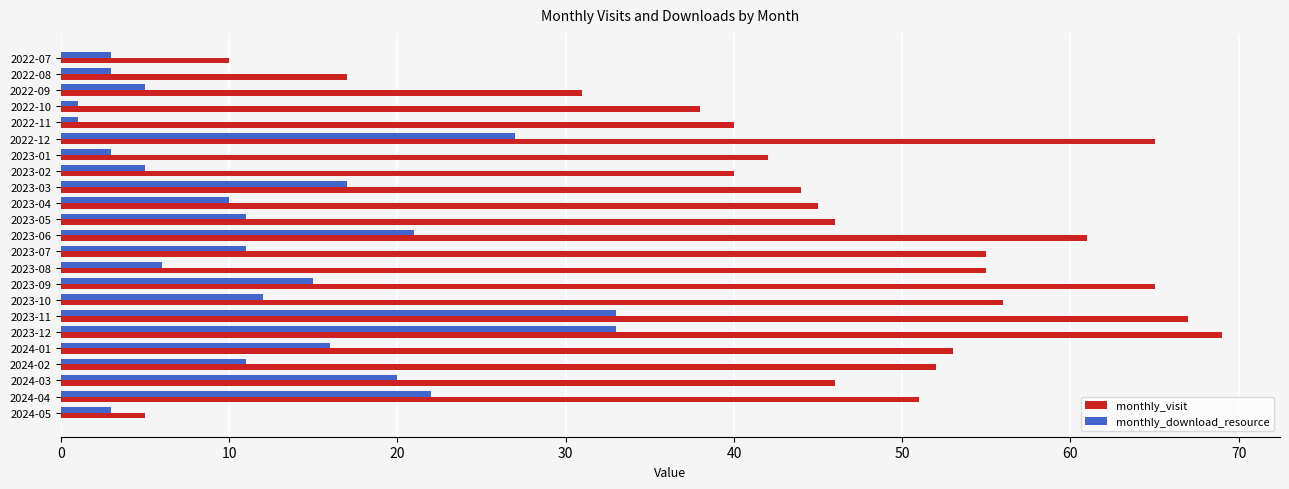

Rank the series by their maximum value, from lowest to highest.

monthly_download_resource, monthly_visit